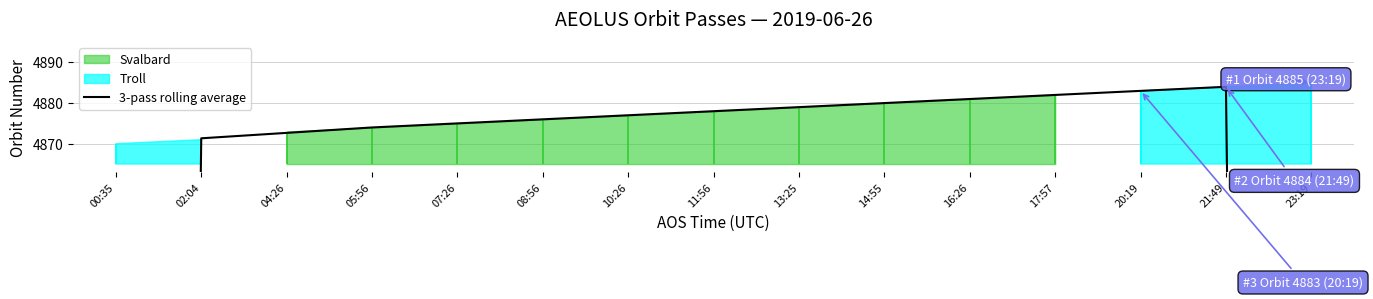

What is the sum of all values?

69916.3